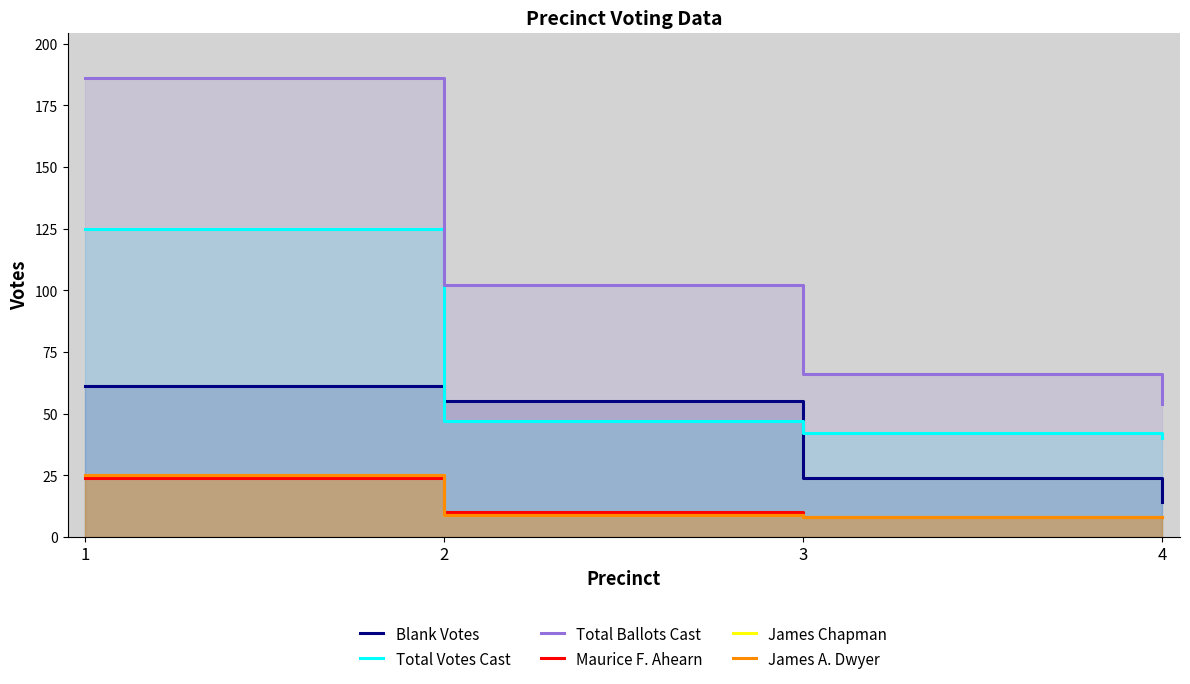

At which category is the sum across all series the highest?

1